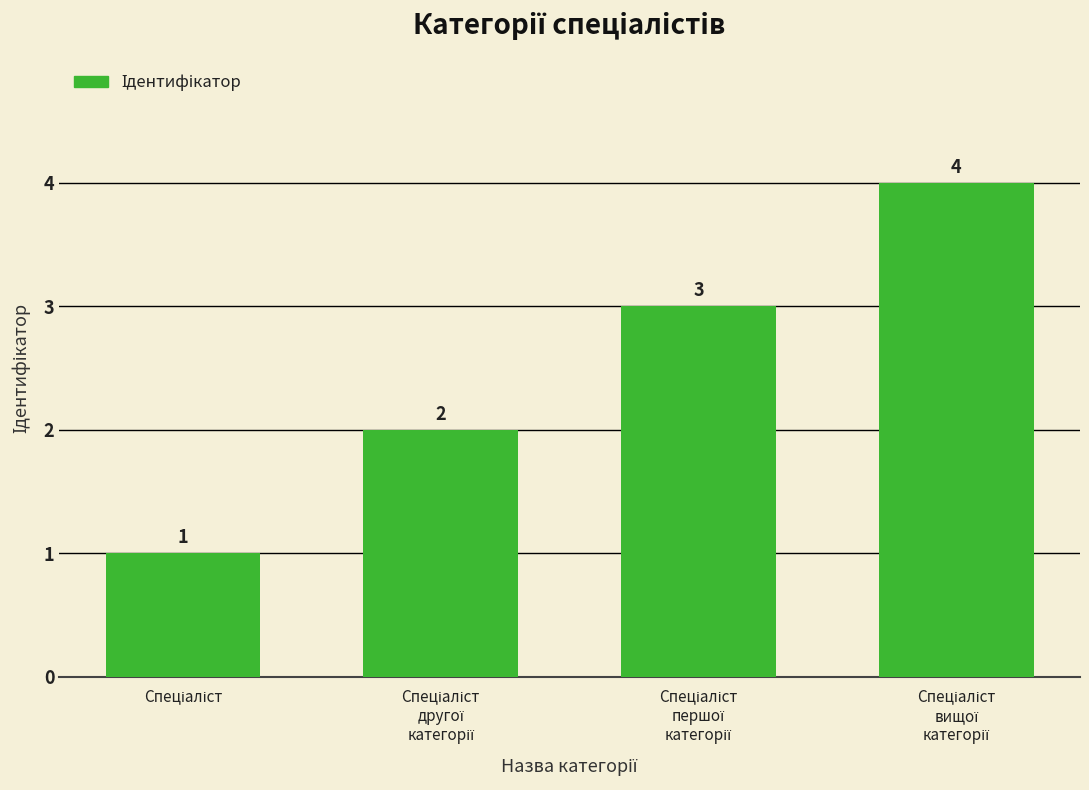

What is the value of the 2nd bar from the left?

2